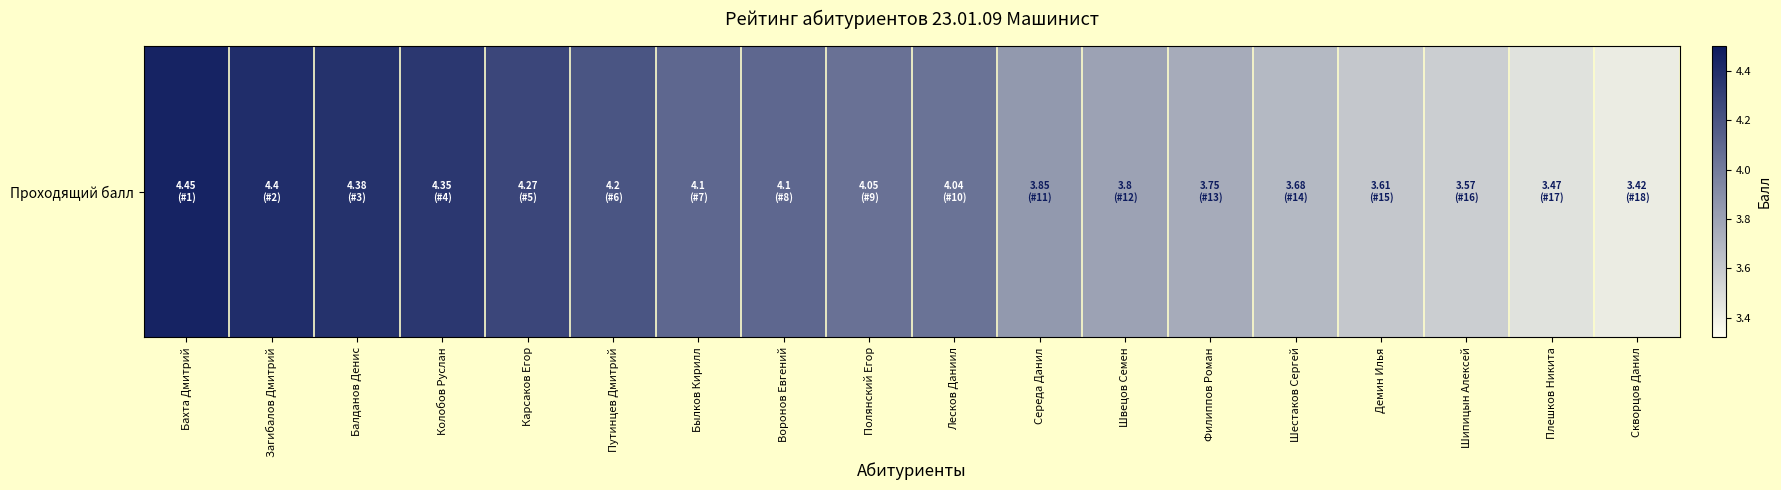

What is the change in value from Швецов Семен to Плешков Никита?

-0.3